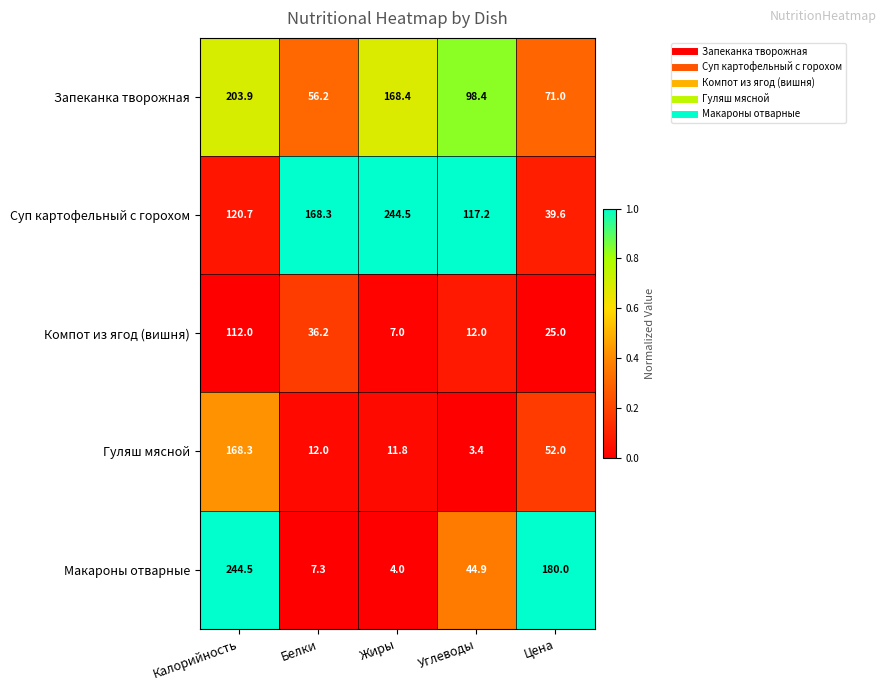

The Суп картофельный с горохом series shows 373.1 at Жиры. True or false?

False